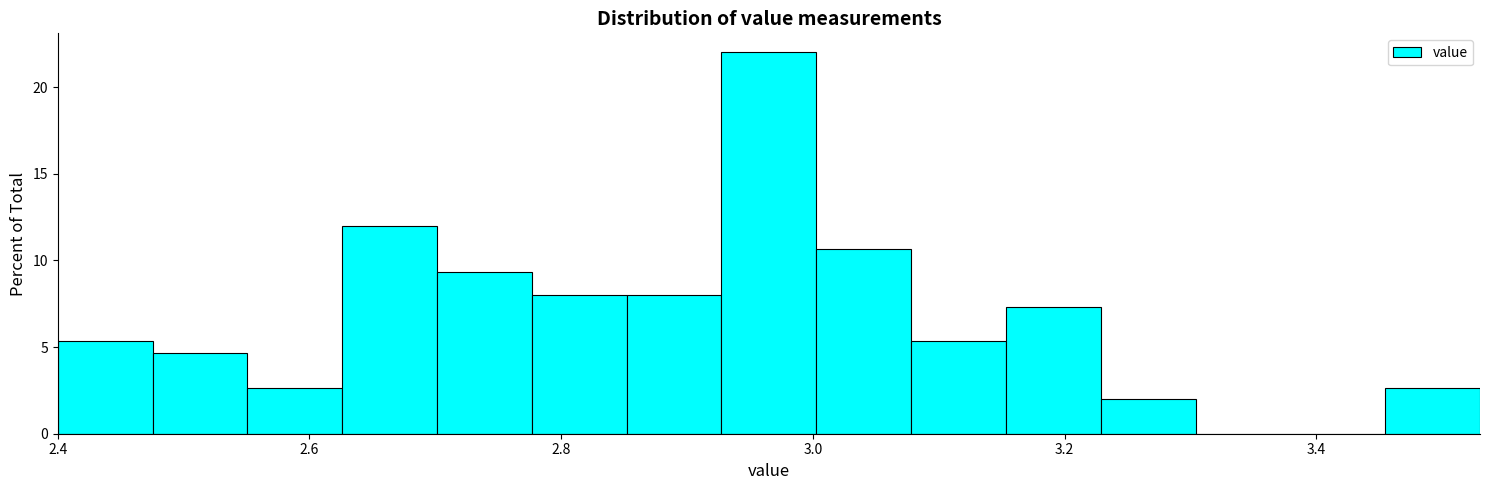

Read against the x-axis, roughly where is the centre of the tallest bar?

2.96